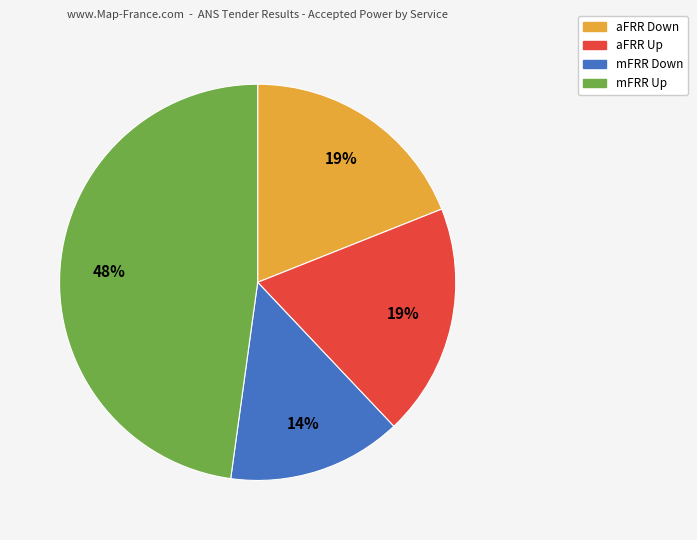

To the nearest percent, what portion does mFRR Down represent?

14%